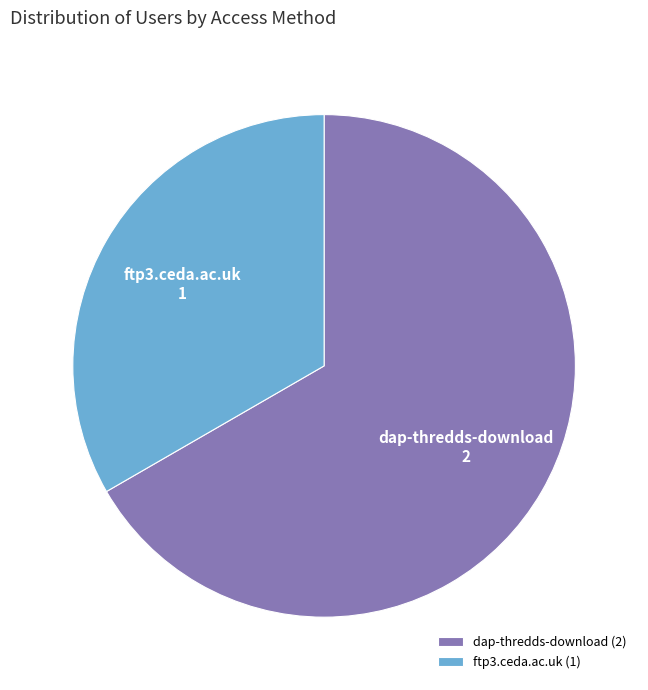

The ftp3.ceda.ac.uk slice represents 27% of the pie. True or false?

False